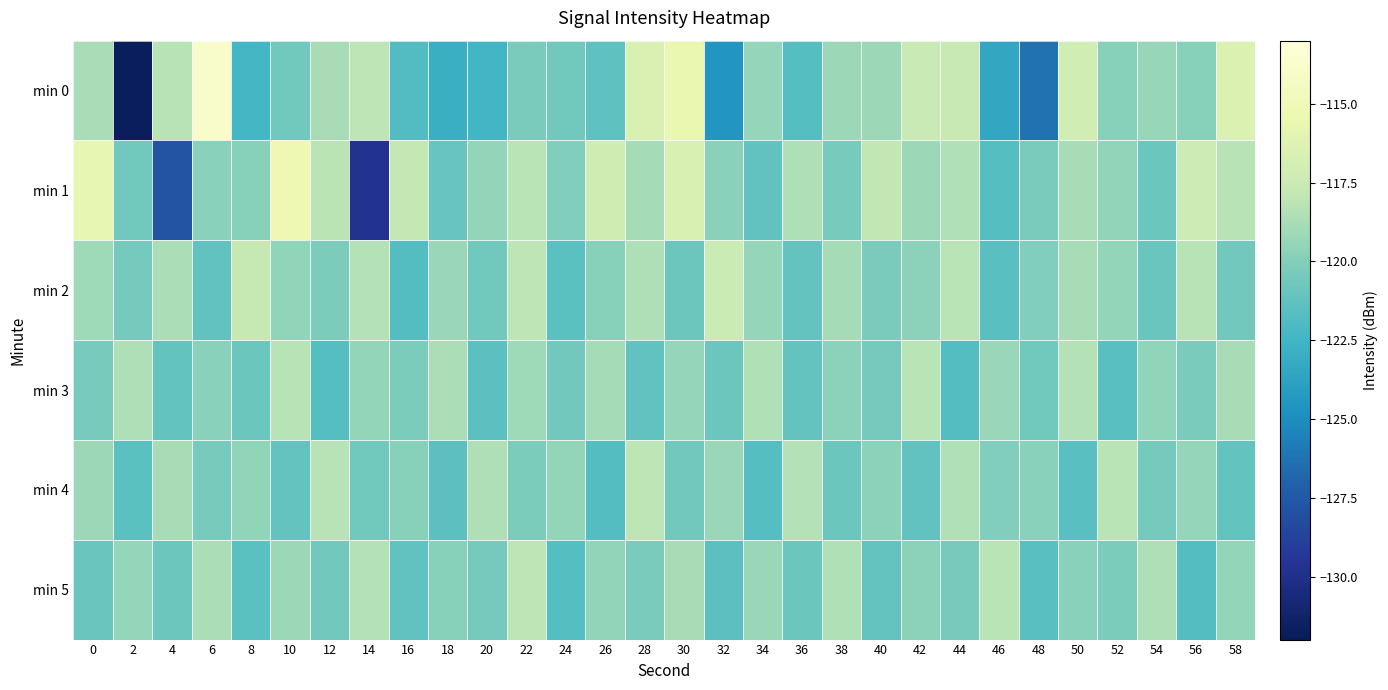

At which category is the sum across all series the highest?

30